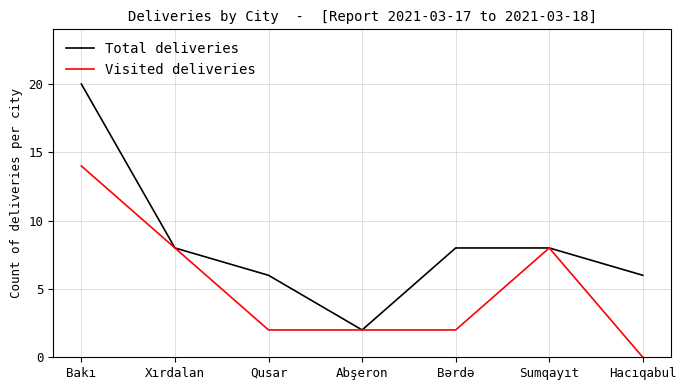

What is the total value across all series at Qusar?

8